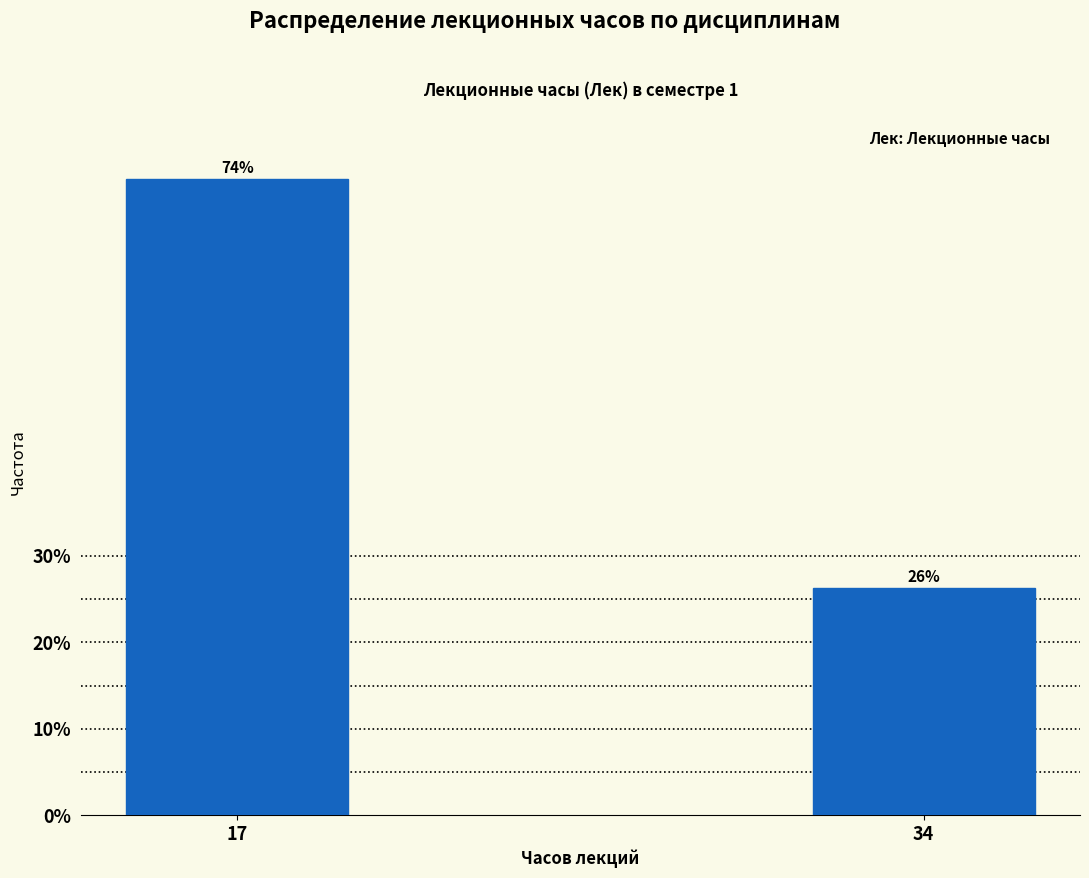

What is the value of the 2nd bar from the left?

26.3